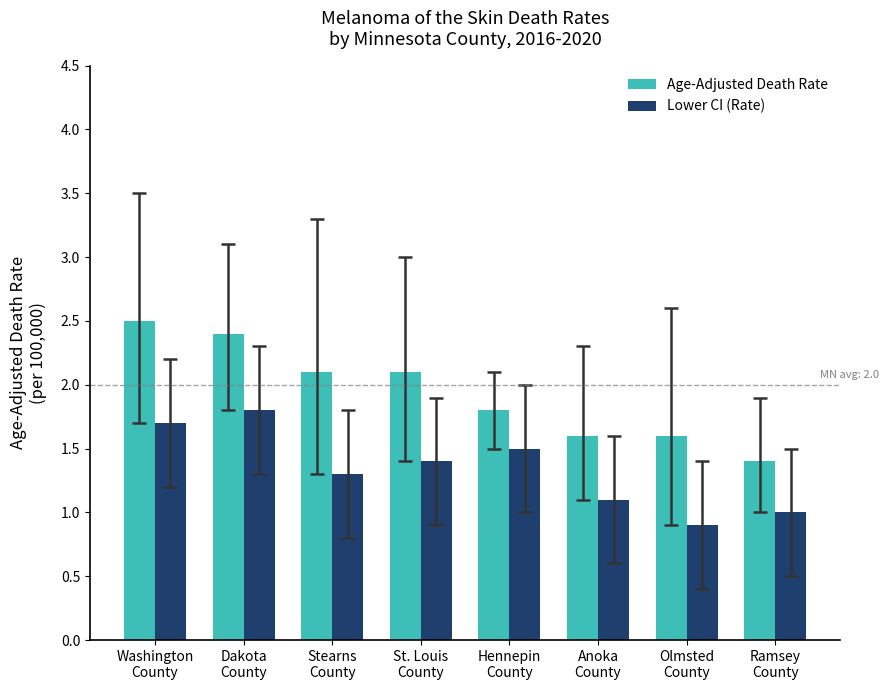

Reading left to right, extract all data points from this chart.

Age-Adjusted Death Rate: Washington
County=2.5	Dakota
County=2.4	Stearns
County=2.1	St. Louis
County=2.1	Hennepin
County=1.8	Anoka
County=1.6	Olmsted
County=1.6	Ramsey
County=1.4
Lower CI (Rate): Washington
County=1.7	Dakota
County=1.8	Stearns
County=1.3	St. Louis
County=1.4	Hennepin
County=1.5	Anoka
County=1.1	Olmsted
County=0.9	Ramsey
County=1.0